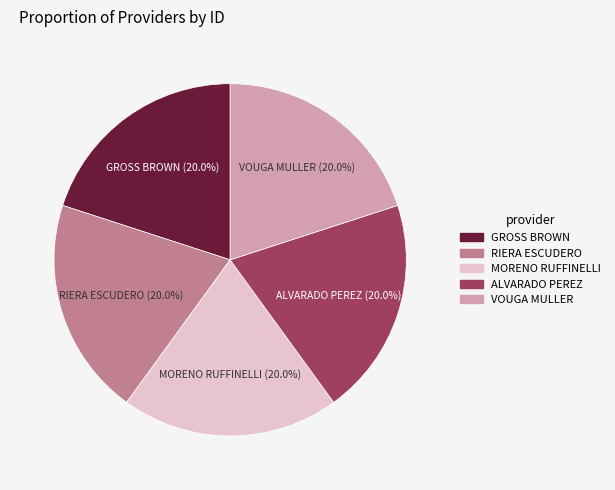

How many slices are in this pie chart?

5